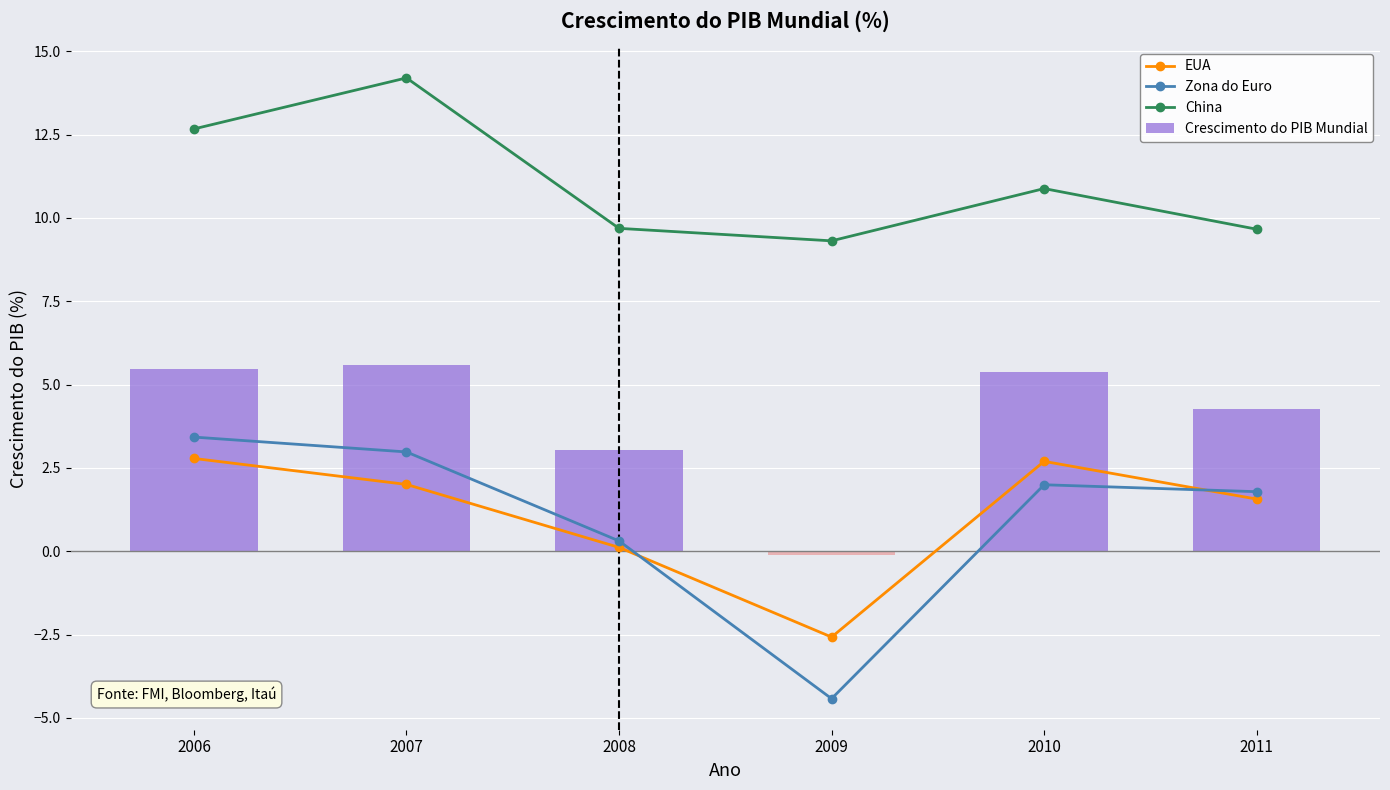

What are all the series names shown in the legend?

EUA, Zona do Euro, China, Crescimento do PIB Mundial